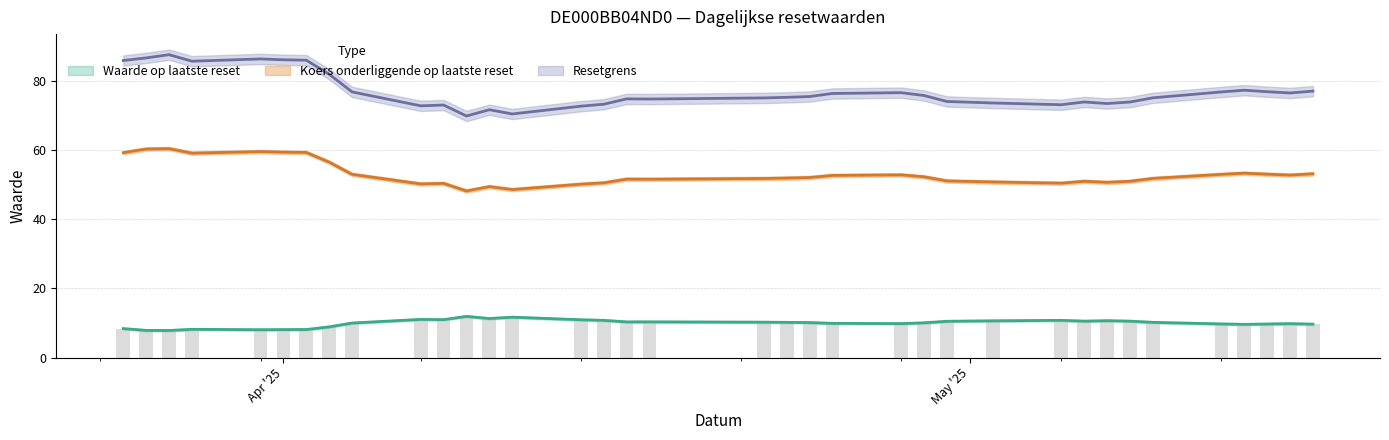

The Koers onderliggende op laatste reset series shows 48.3 at 2025-04-09. True or false?

True